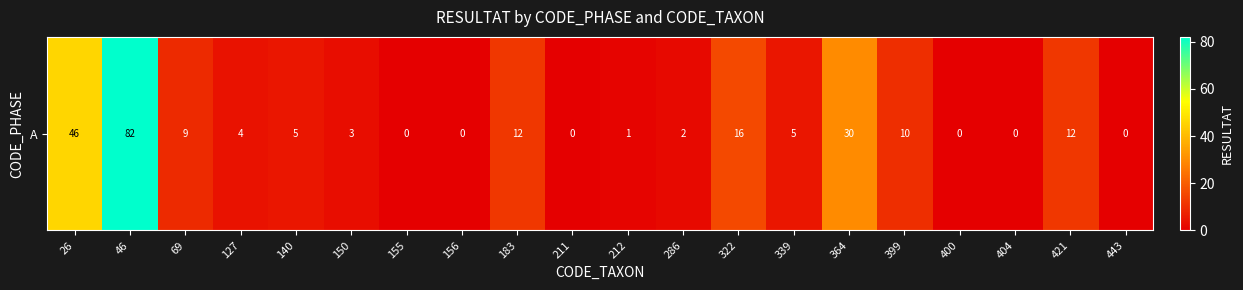

Which has a higher value, 443 or 156?

443